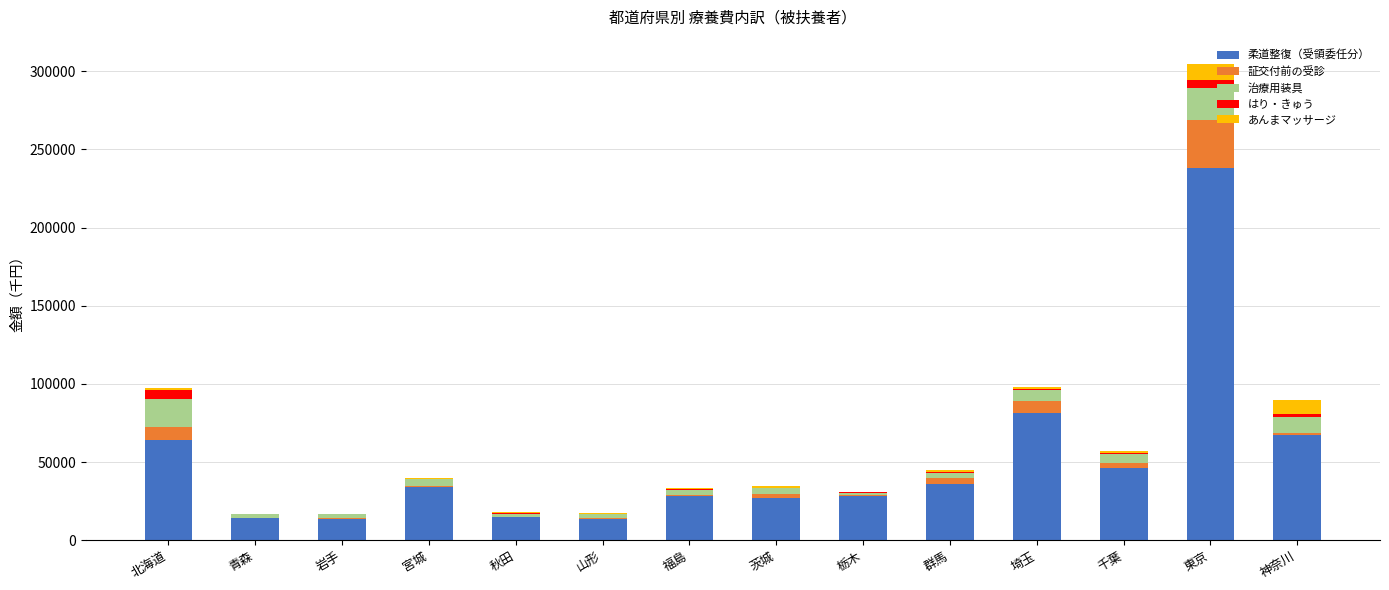

How many data points in 柔道整復（受領委任分） are above 33887?

7